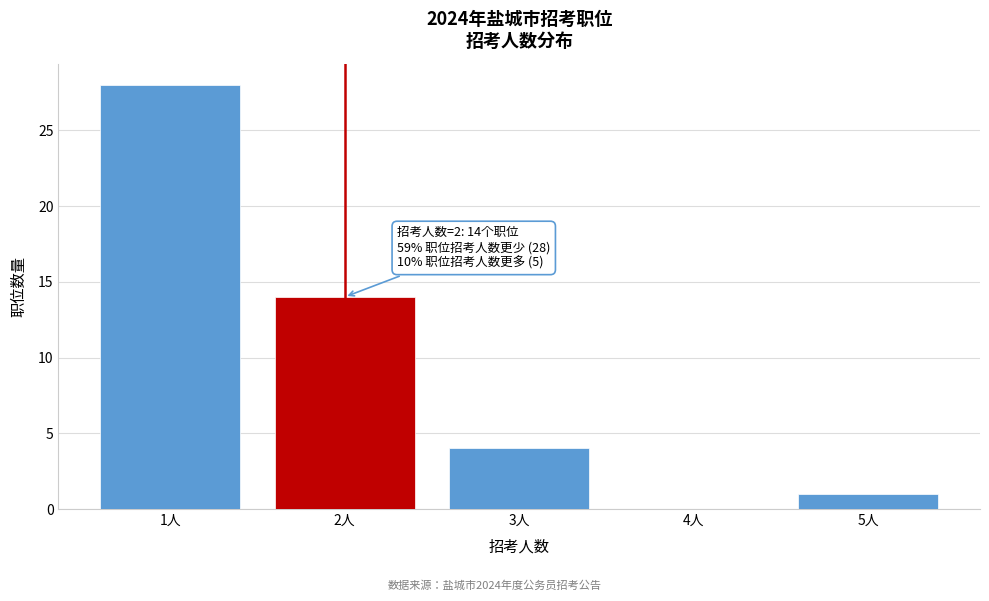

Over which range of the x-axis is the bar tallest?

0.5 to 1.5